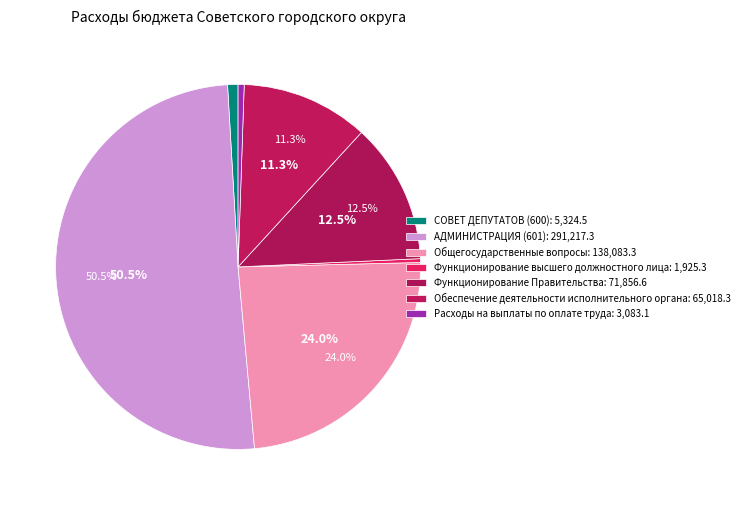

The Обеспечение деятельности исполнительного органа slice represents 19% of the pie. True or false?

False